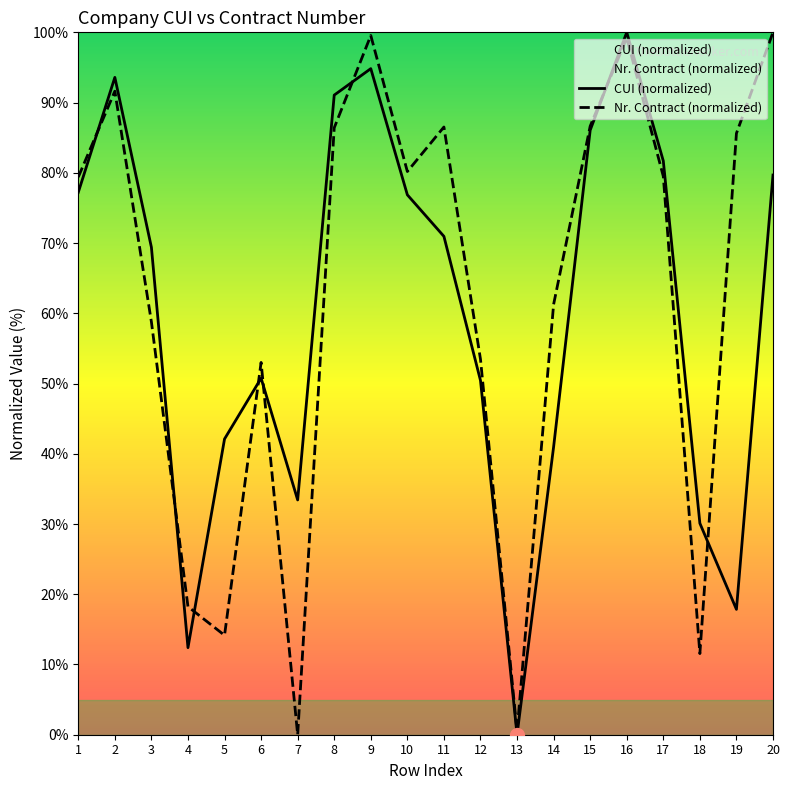

At which label does Nr. Contract (normalized) reach its minimum?

7